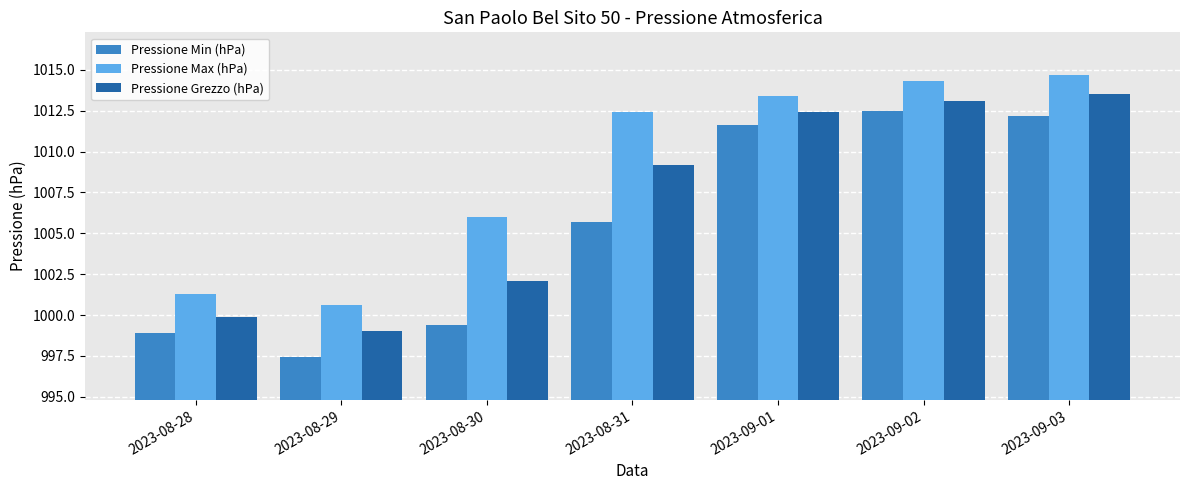

What is the sum of all Pressione Max (hPa) values?

7062.7